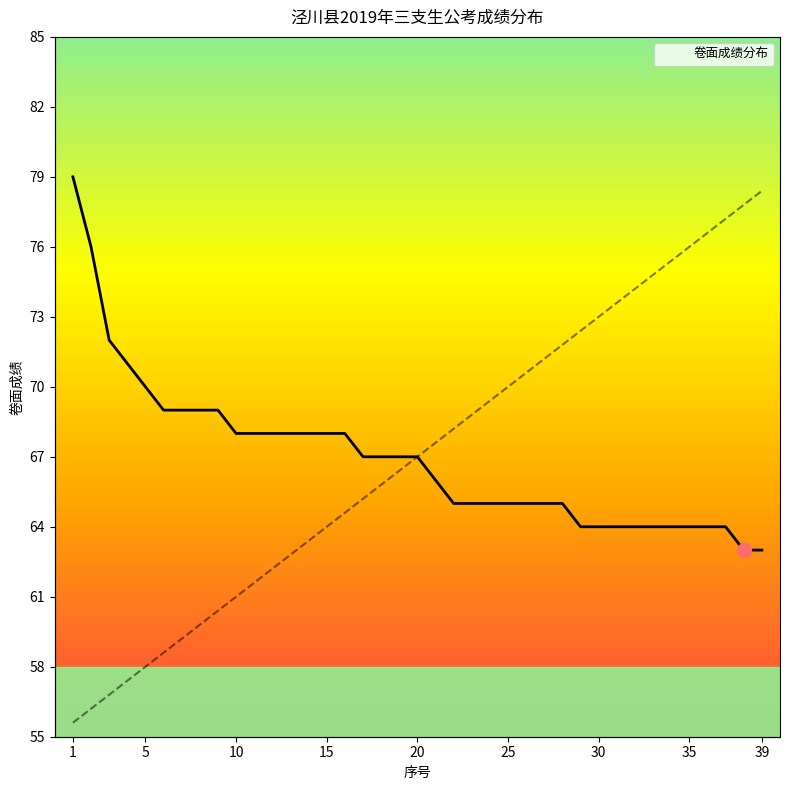

What is the maximum value for 卷面成绩分布?

79